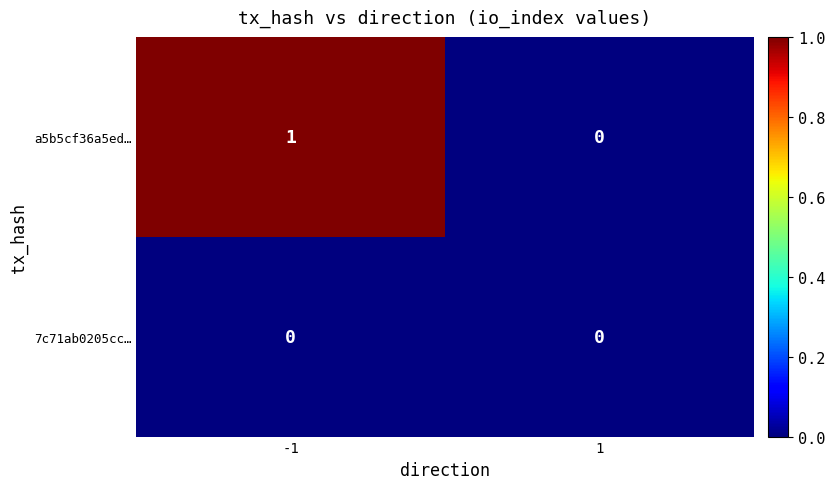

Reading left to right, transcribe all the data shown in this chart.

a5b5cf36a5ed…: -1=1	1=0
7c71ab0205cc…: -1=0	1=0